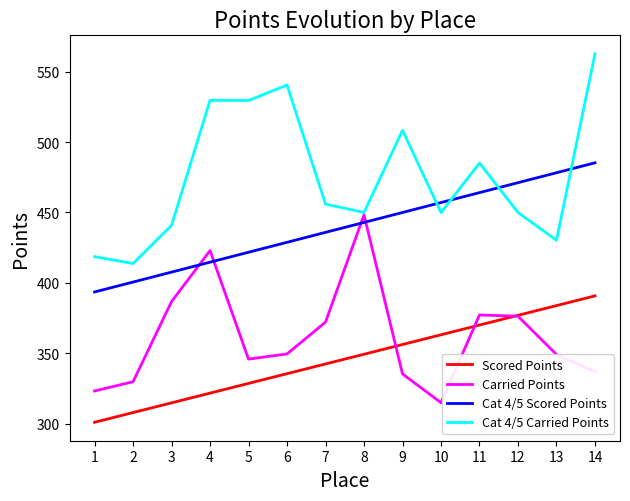

At how many categories does at least one series exceed 462?

8